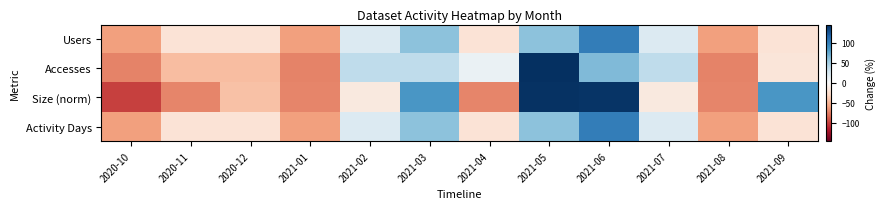

At 2021-01, list the series in order from smallest to largest.

Accesses, Size (norm), Users, Activity Days